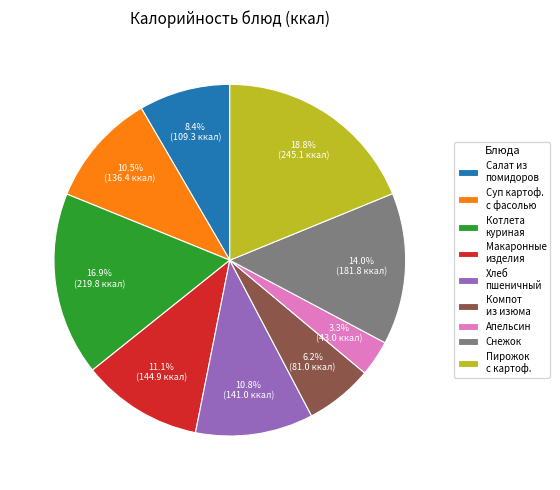

What is the smallest slice in the pie chart?

Апельсин